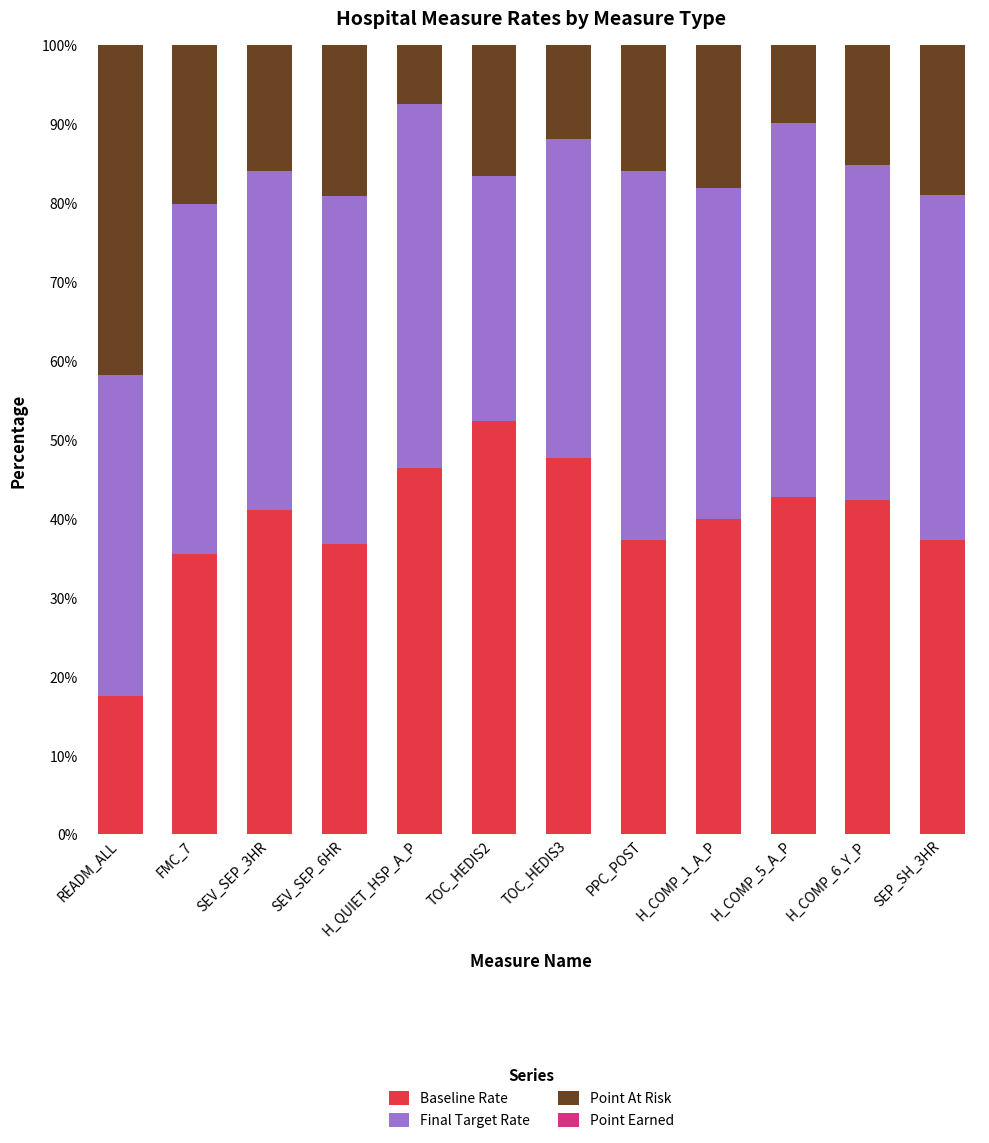

What is the total value across all series at FMC_7?

100.0